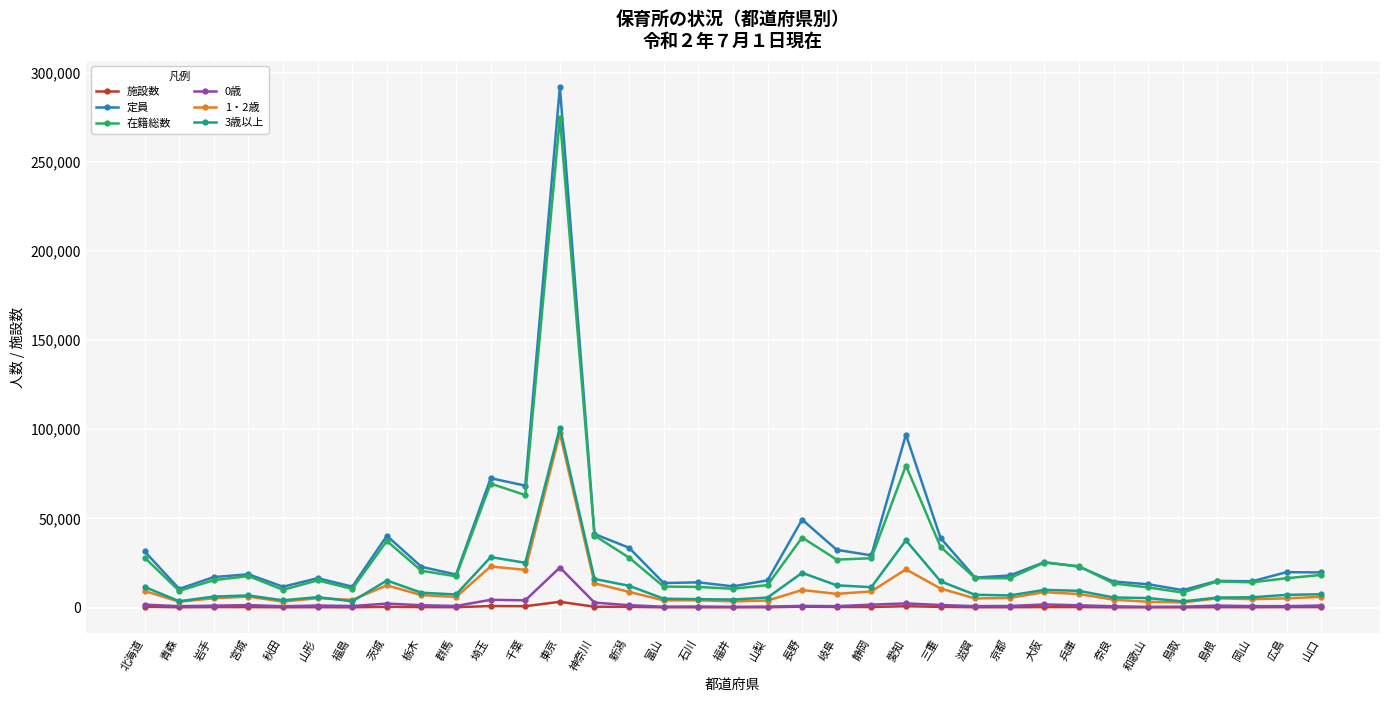

True or false: 定員 and 0歳 intersect in this chart.

False